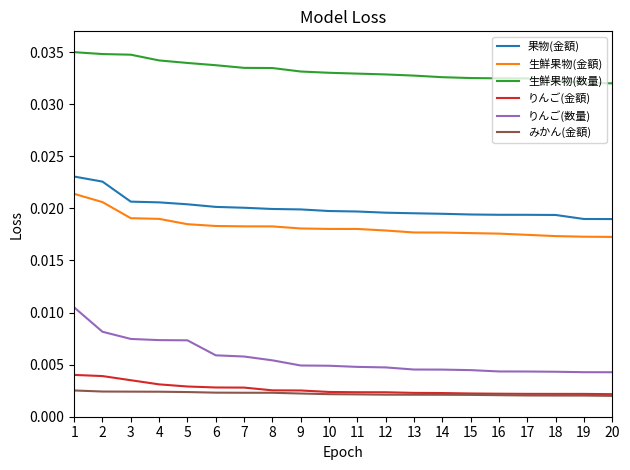

Which series has the widest spread of values?

りんご(数量)